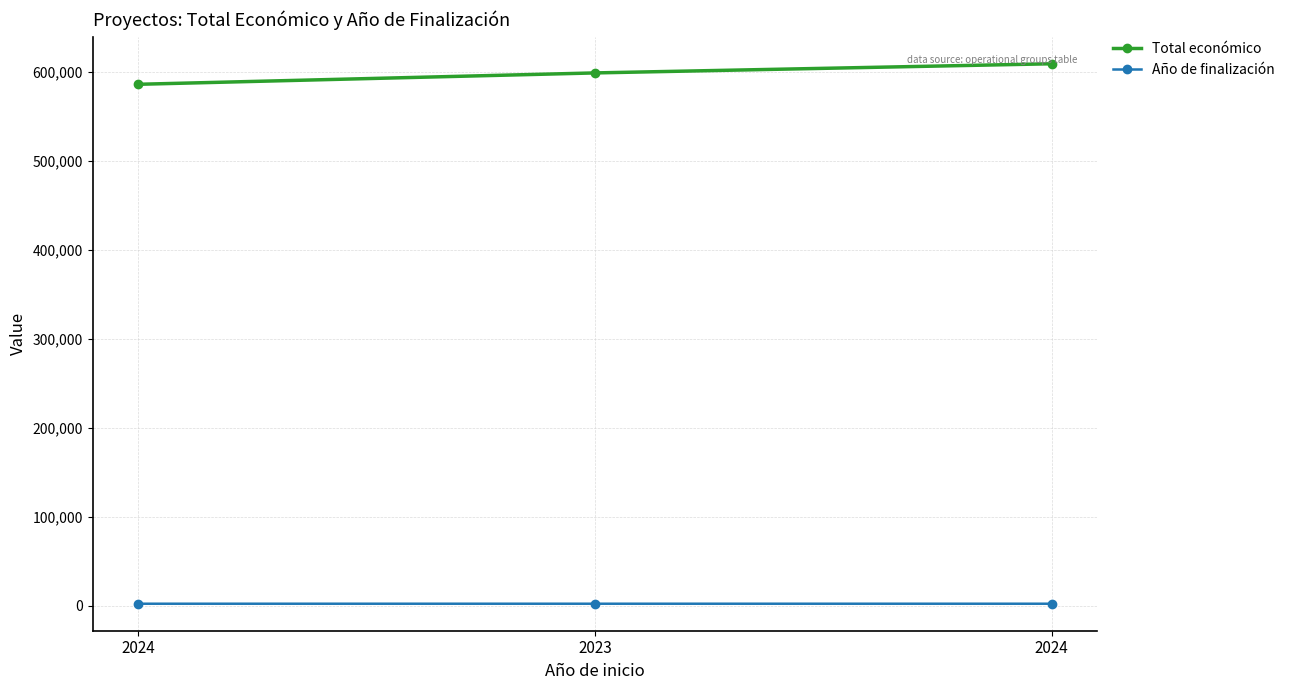

What are all the series names shown in the legend?

Total económico, Año de finalización